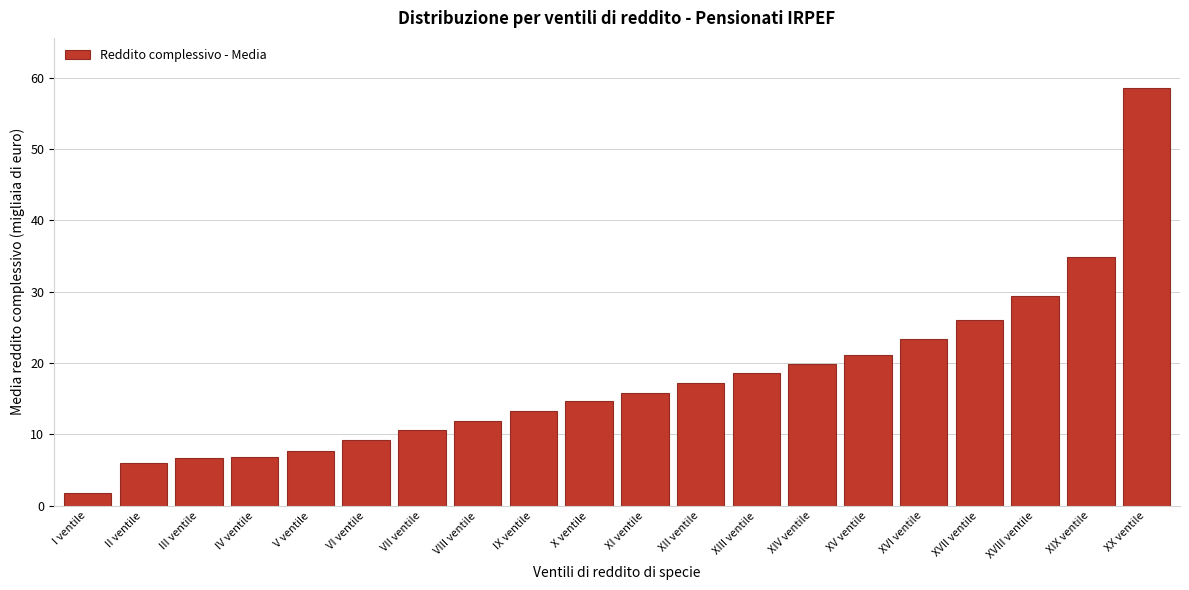

What is the sum of all values?

353.4